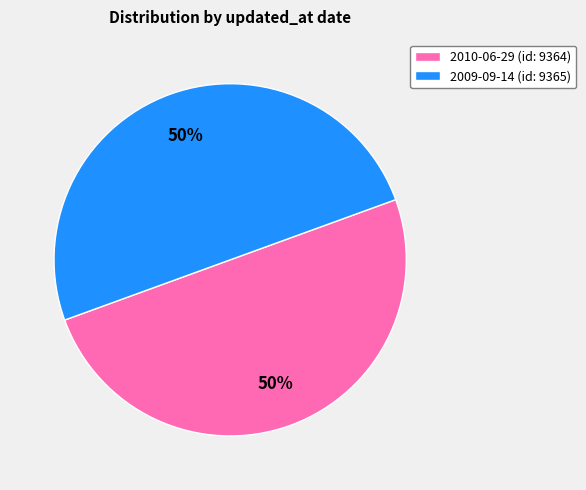

Is it true that 2009-09-14 (id: 9365) is 50% of the pie?

True